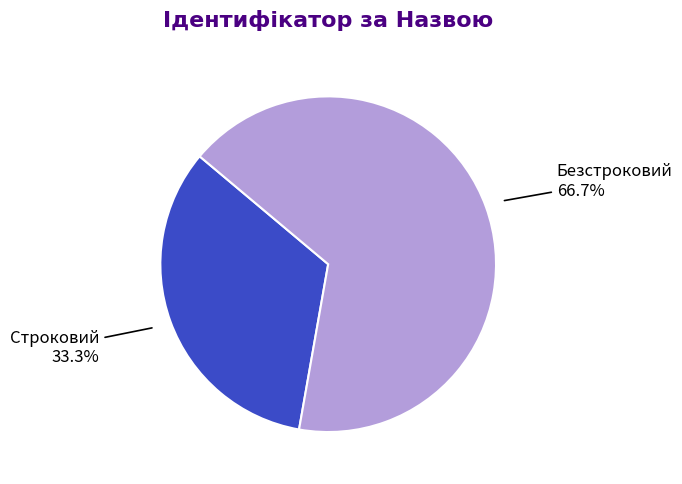

Is there a majority slice in this chart?

Yes